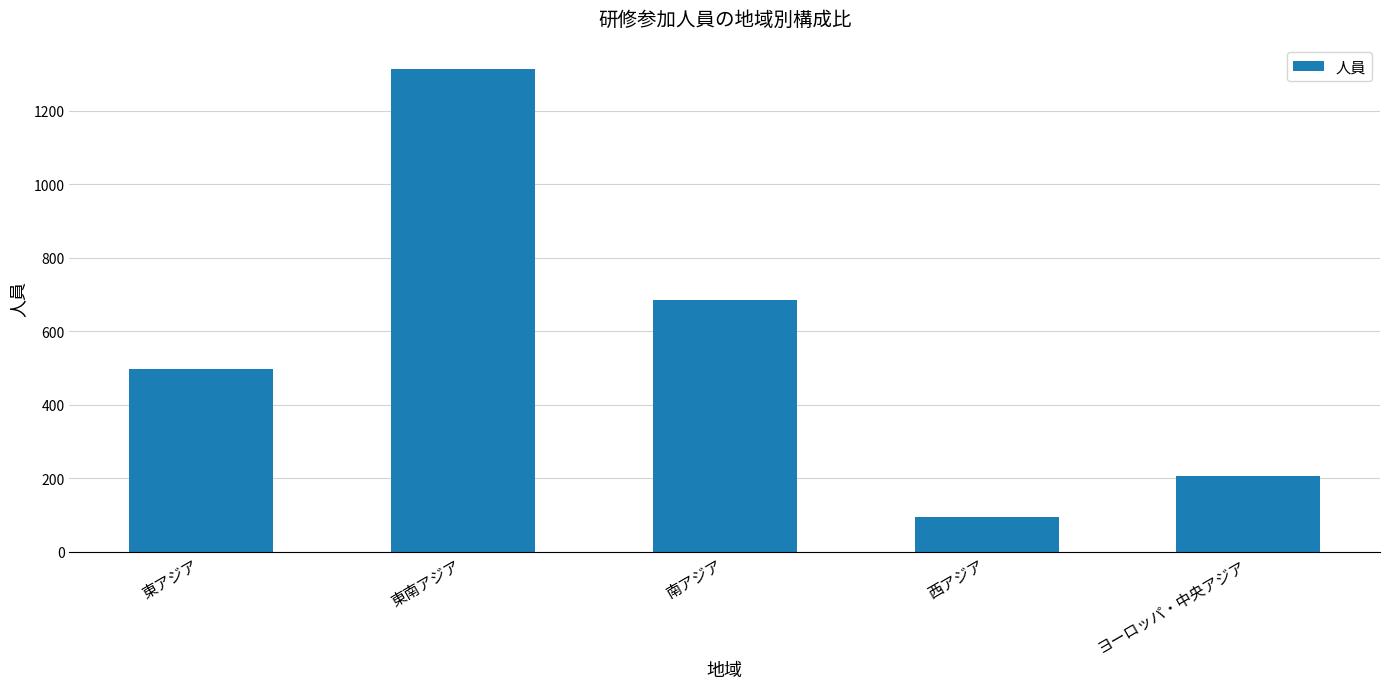

Where is the data nearest to the value 704?

南アジア